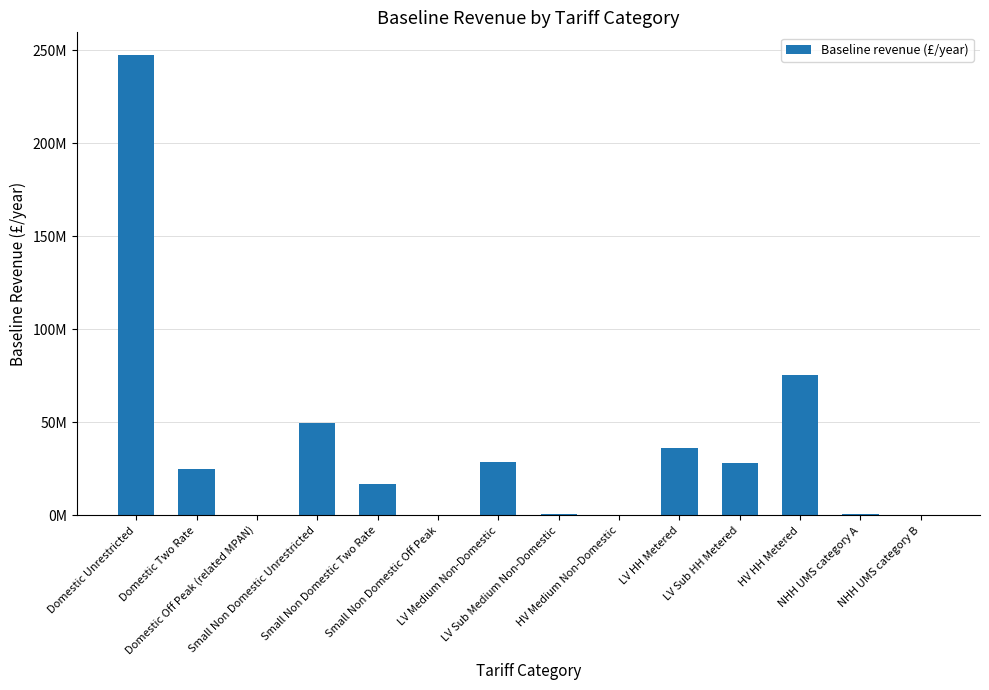

What is the label of the 10th bar from the left?

LV HH Metered